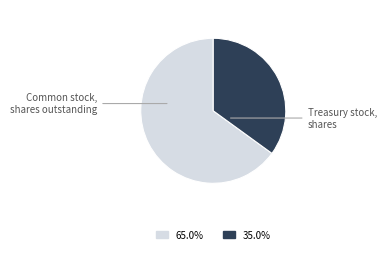

What is the majority slice?

Common stock, shares outstanding